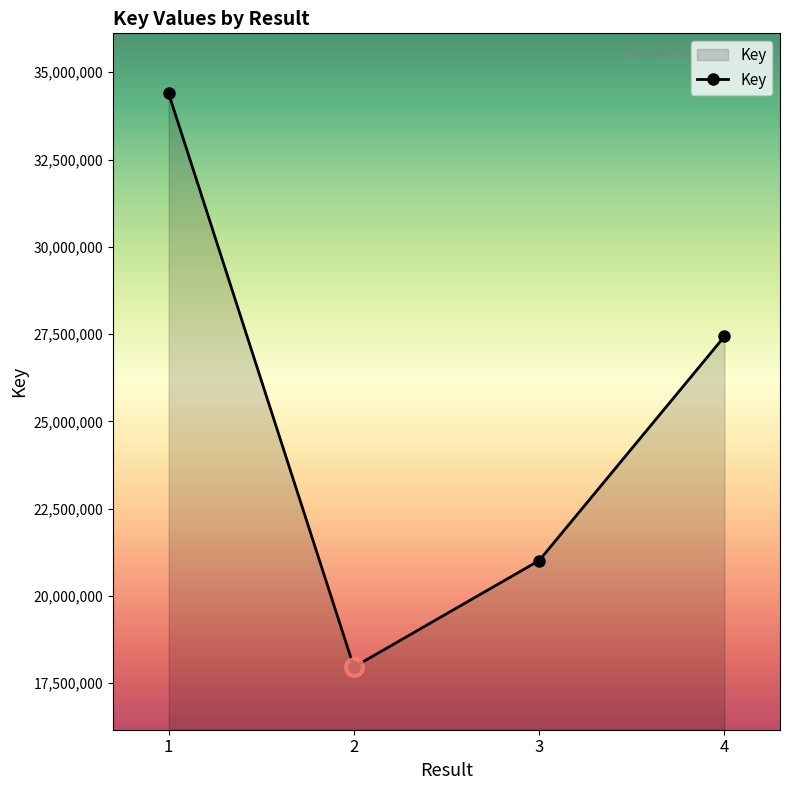

What is the change in value from 1 to 4?

-6964404